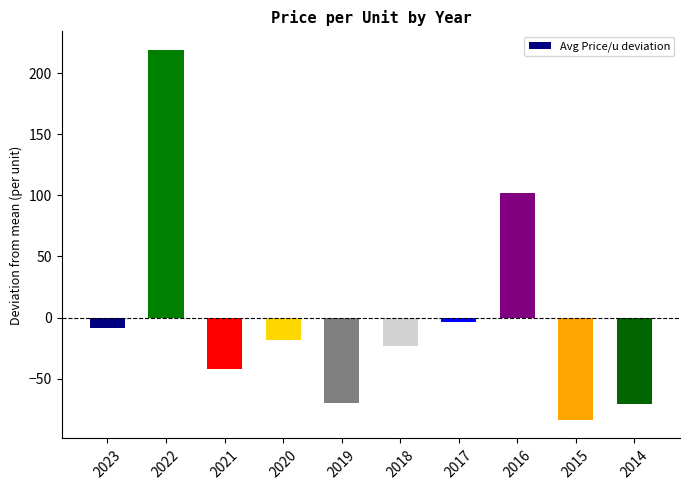

At which category does the chart reach its peak across all series?

2022